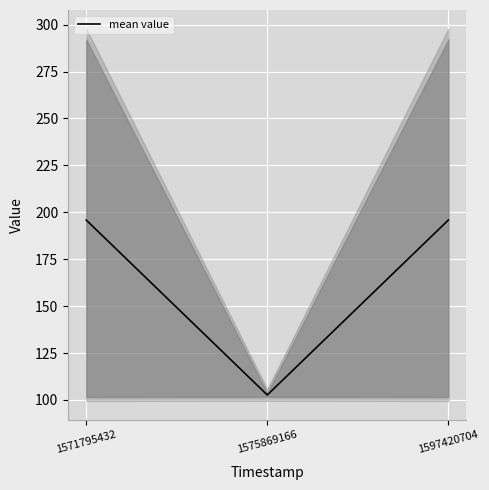

Which label corresponds to the smallest value in the chart?

1575869166